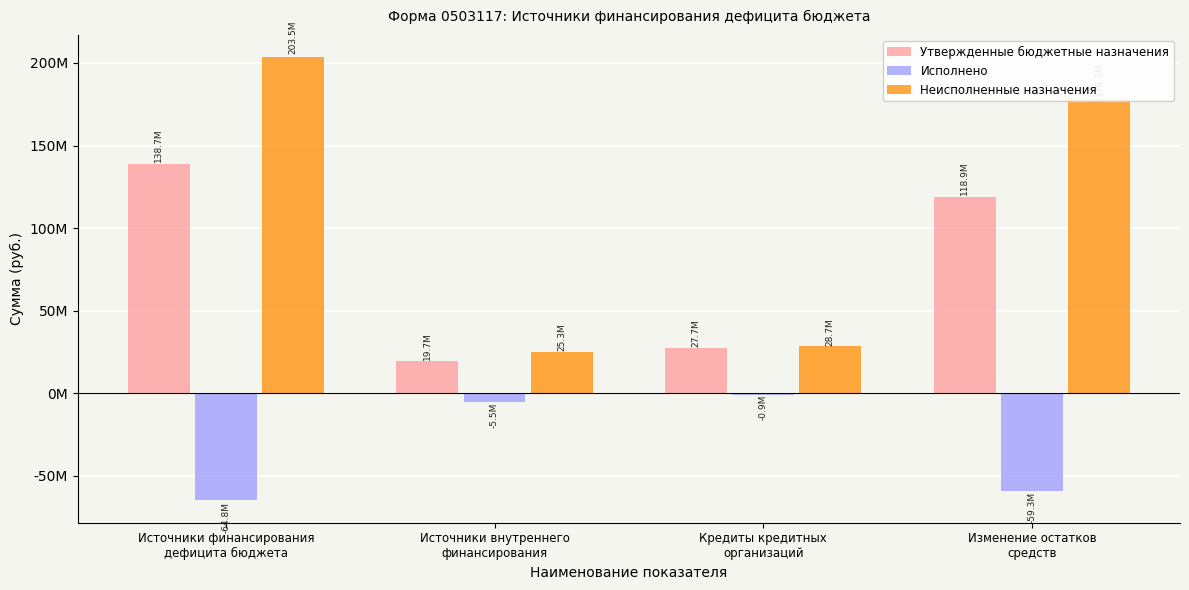

Does the chart contain any negative values?

Yes